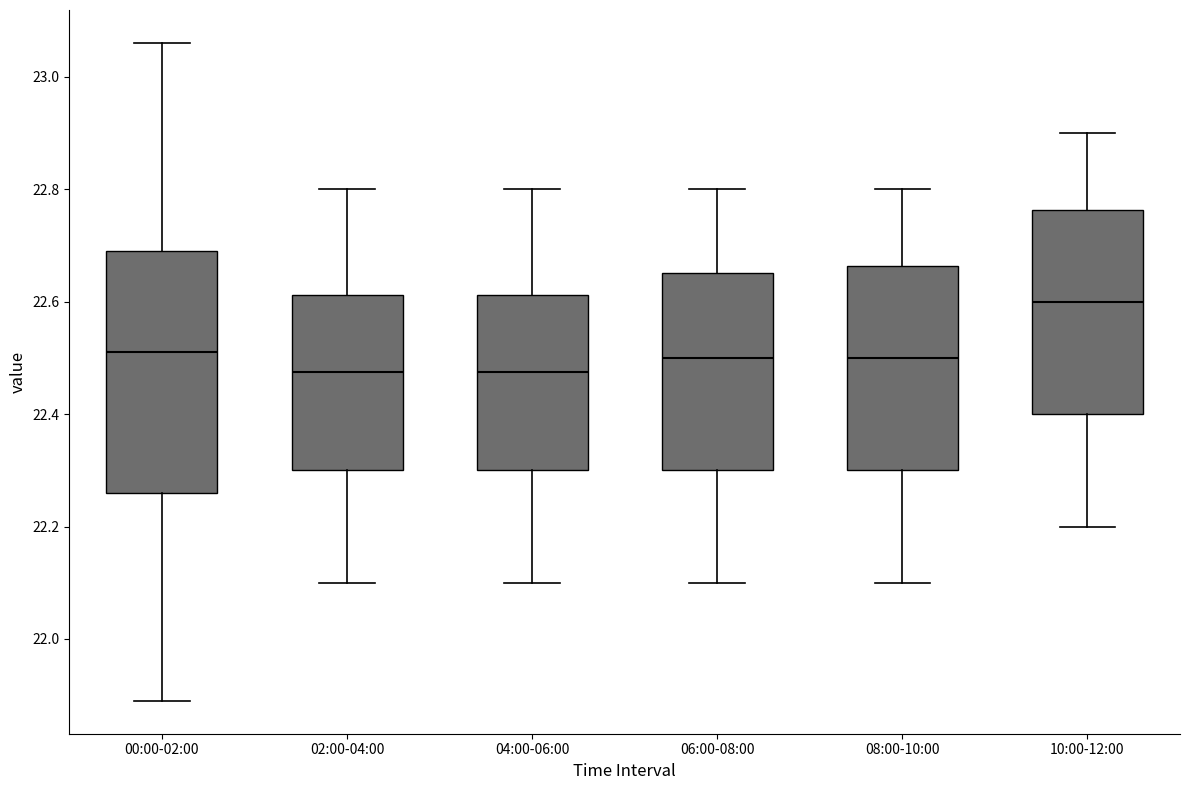

Comparing the boxes themselves (not the whiskers), which one is the tallest?

00:00-02:00